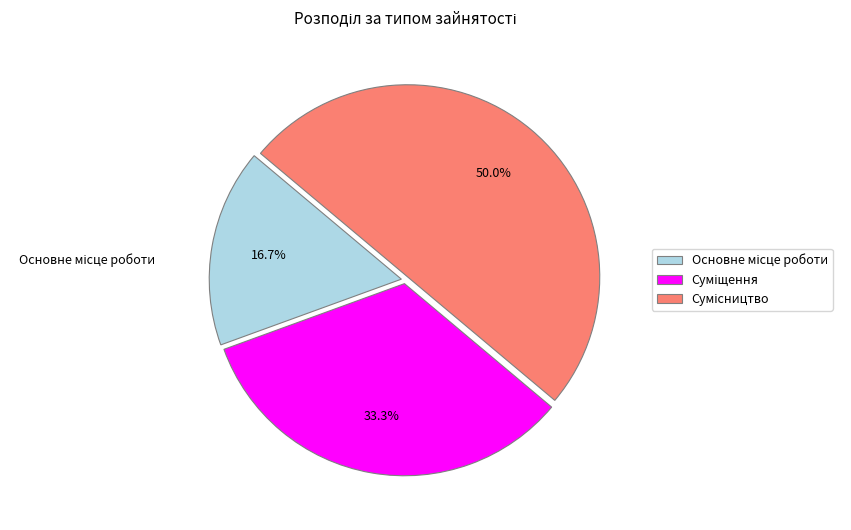

Count the number of slices in the pie.

3